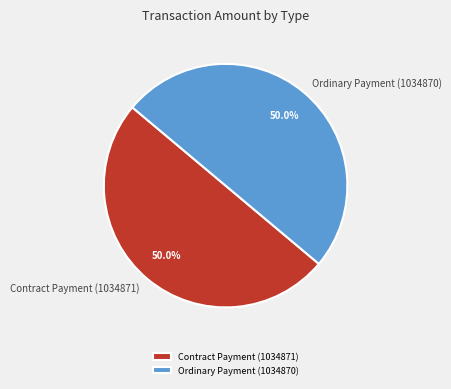

How many slices are in this pie chart?

2